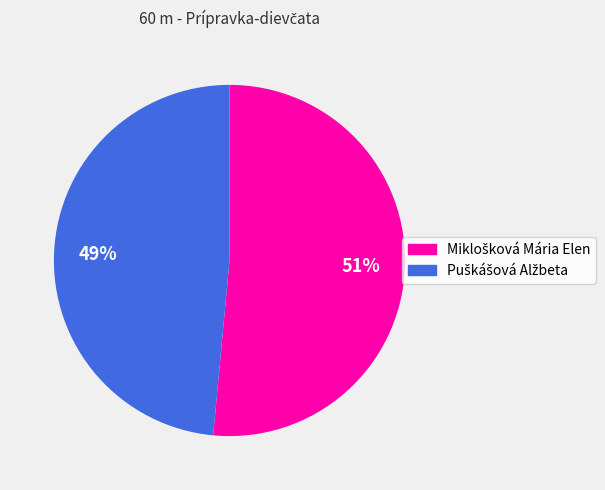

Count the number of slices in the pie.

2